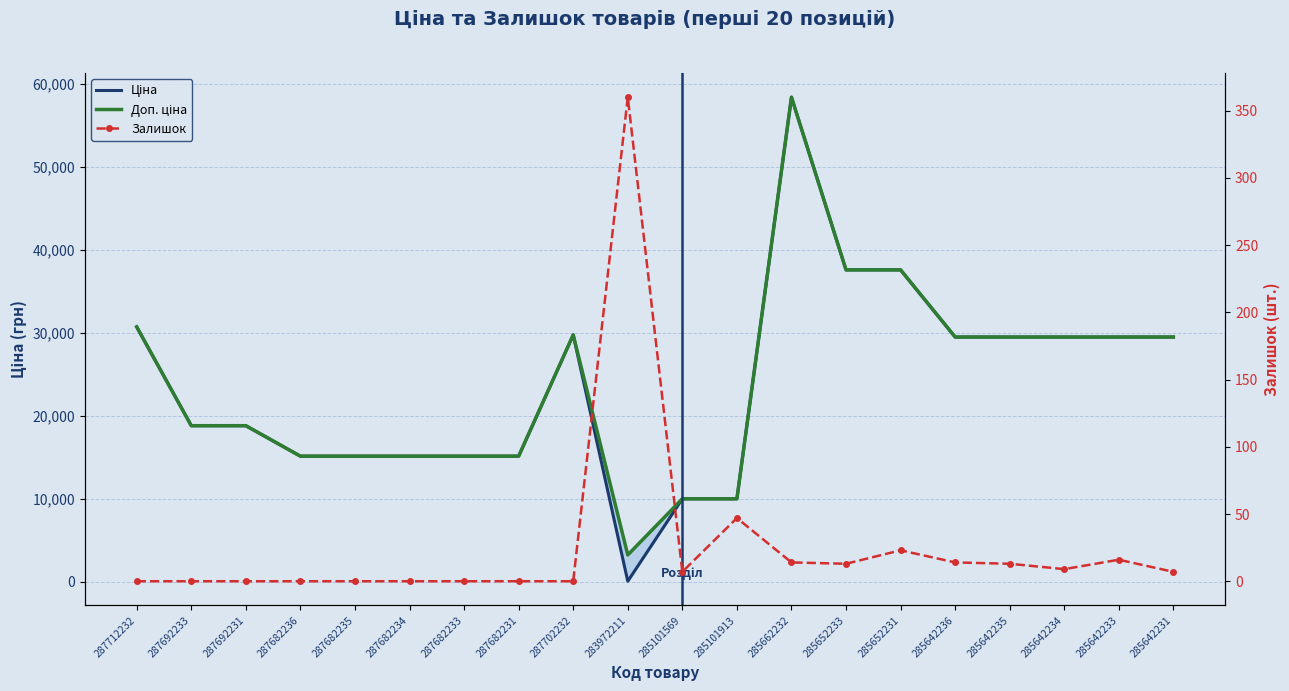

At how many categories does at least one series exceed 35640?

3